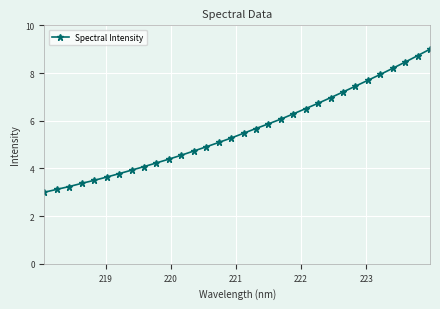

What is the value of the 31st point from the left?

8.7